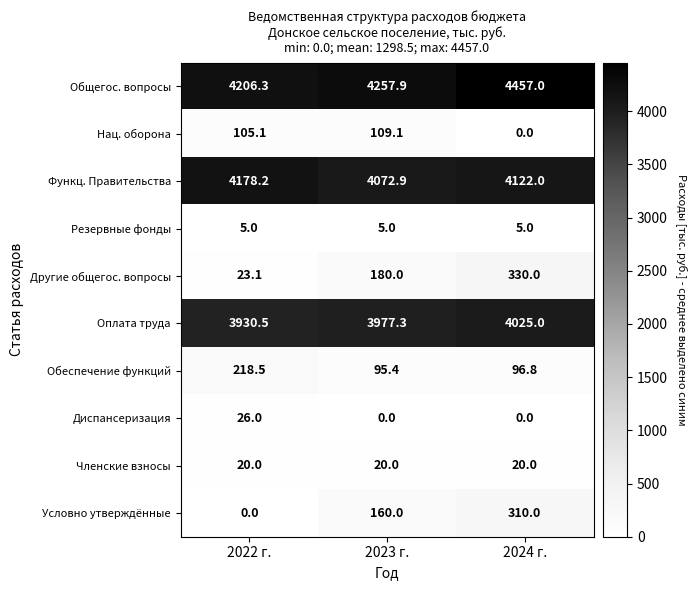

Reading left to right, what are all the values shown in this chart?

Общегос. вопросы: 4206.3	4257.9	4457.0
Нац. оборона: 105.1	109.1	0.0
Функц. Правительства: 4178.2	4072.9	4122.0
Резервные фонды: 5.0	5.0	5.0
Другие общегос. вопросы: 23.1	180.0	330.0
Оплата труда: 3930.5	3977.3	4025.0
Обеспечение функций: 218.5	95.4	96.8
Диспансеризация: 26.0	0.0	0.0
Членские взносы: 20.0	20.0	20.0
Условно утверждённые: 0.0	160.0	310.0